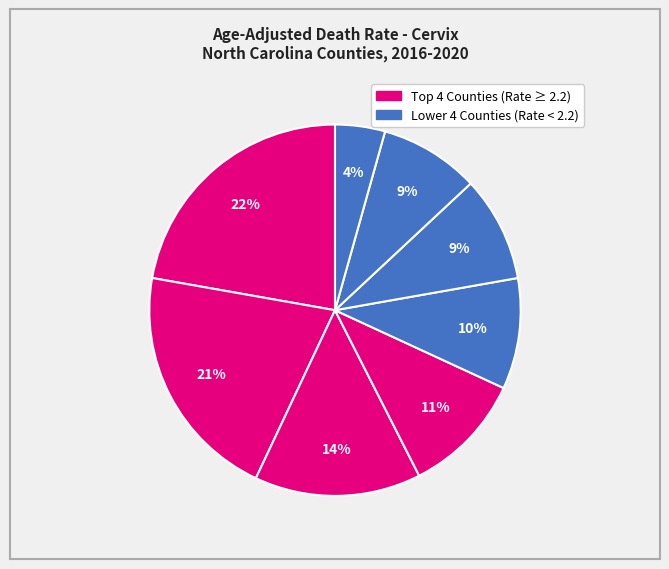

How many segments does this pie chart have?

8